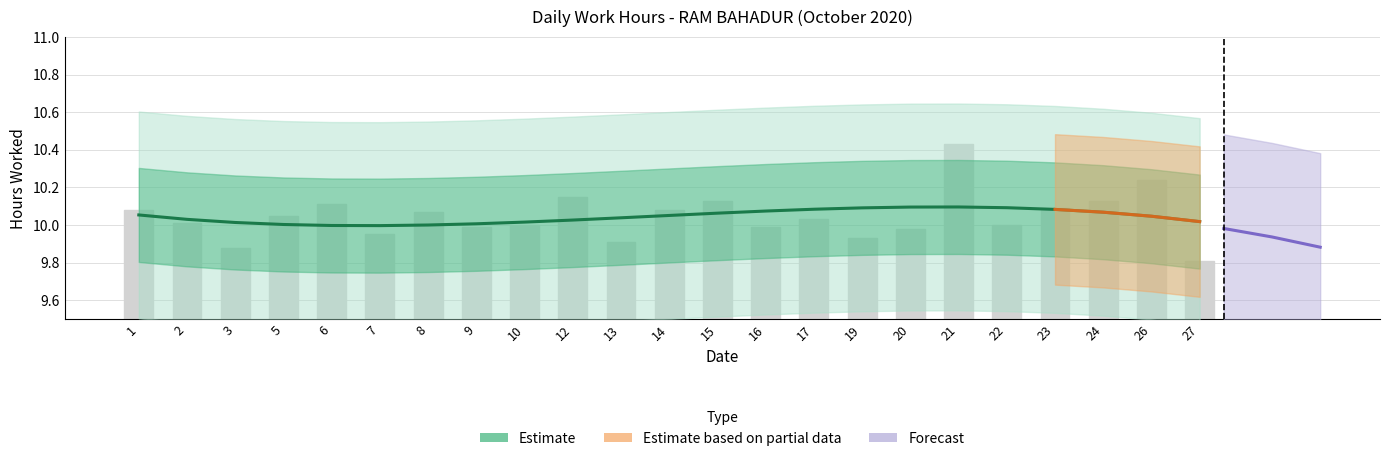

How many data points does each series have?

23